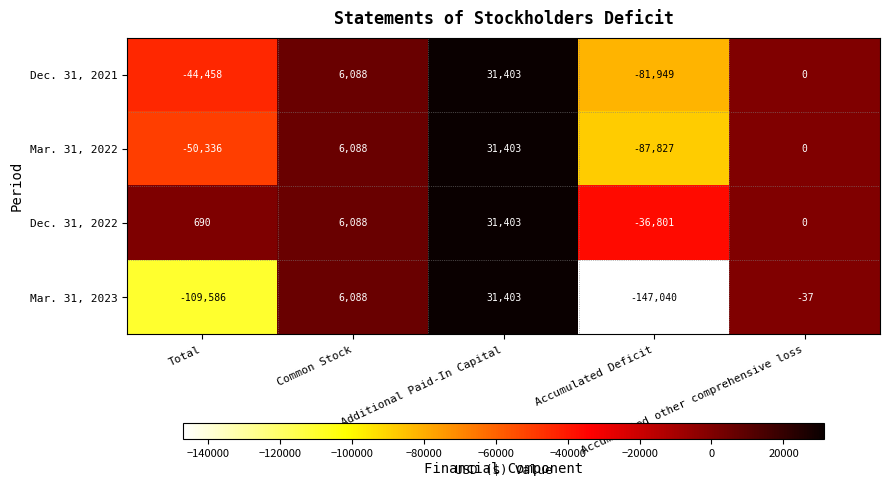

Which series has the largest total across all categories?

Dec. 31, 2022